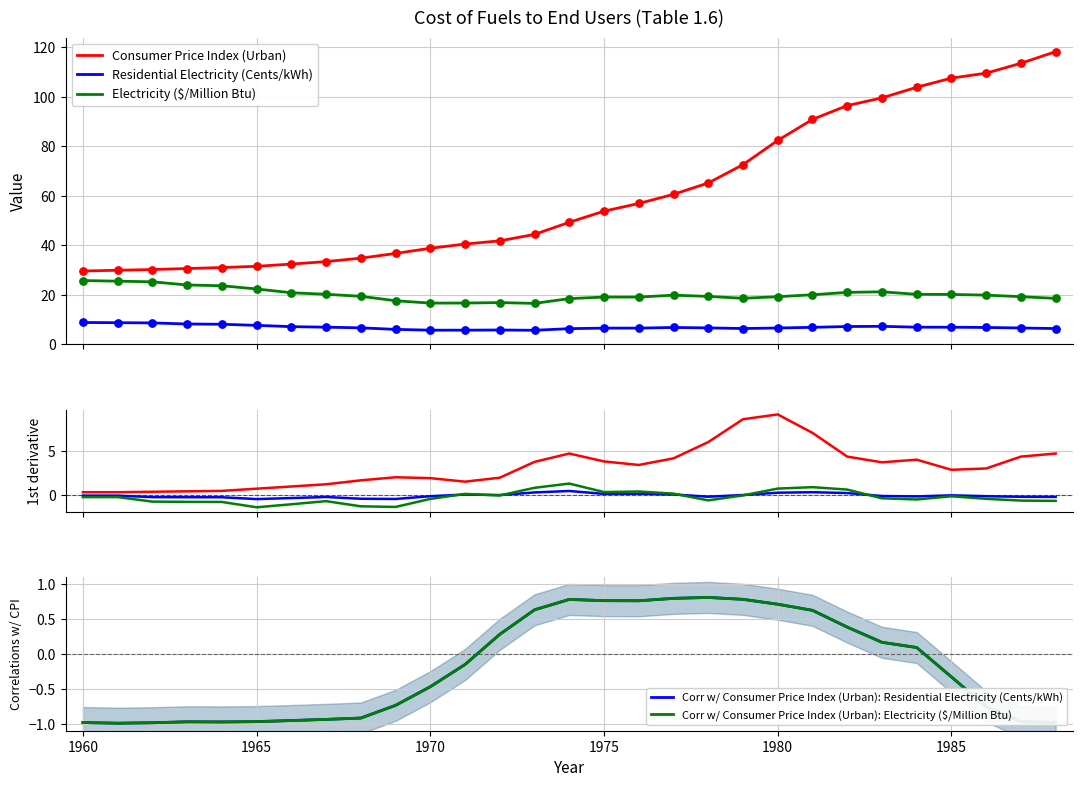

Which series contains the highest Y value?

Consumer Price Index (Urban)